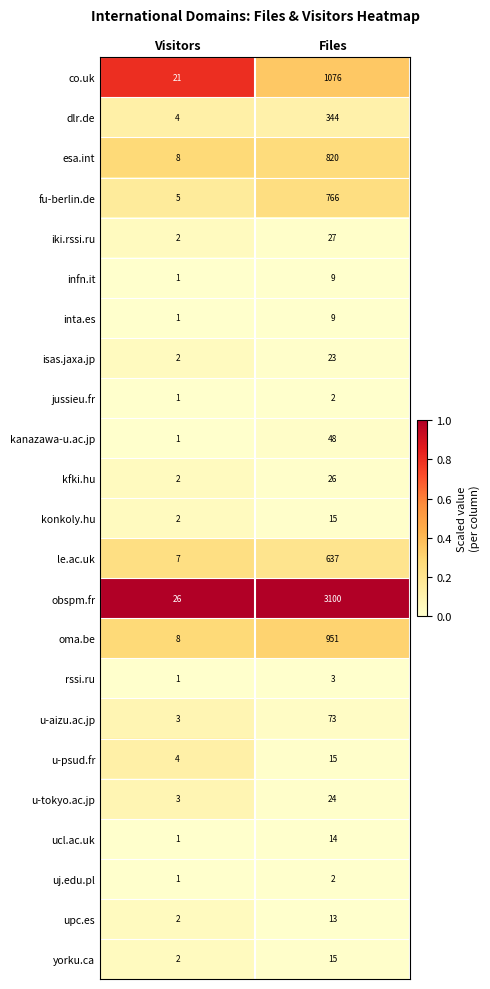

Is it true that kfki.hu equals 26 at Files?

True